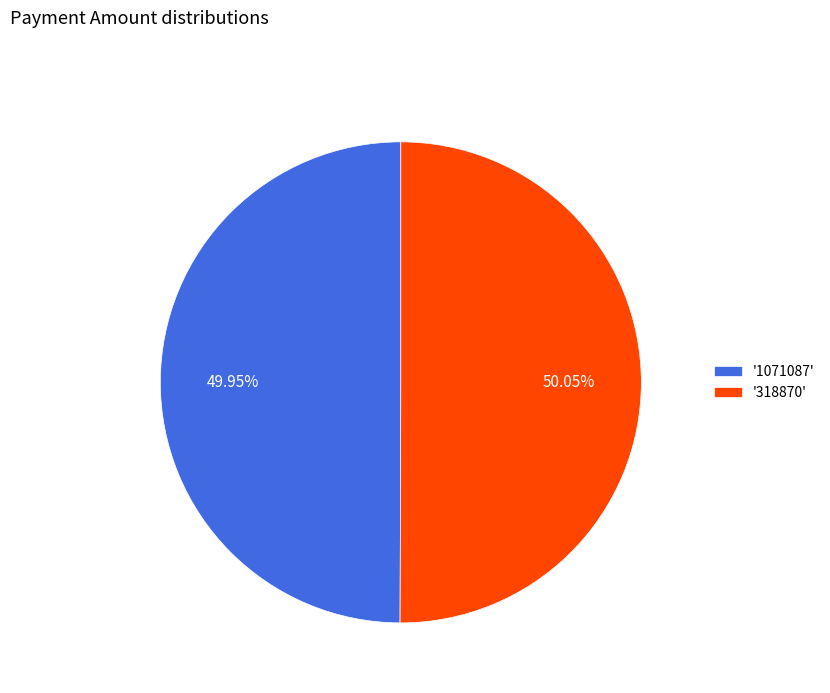

Is there a majority slice in this chart?

Yes